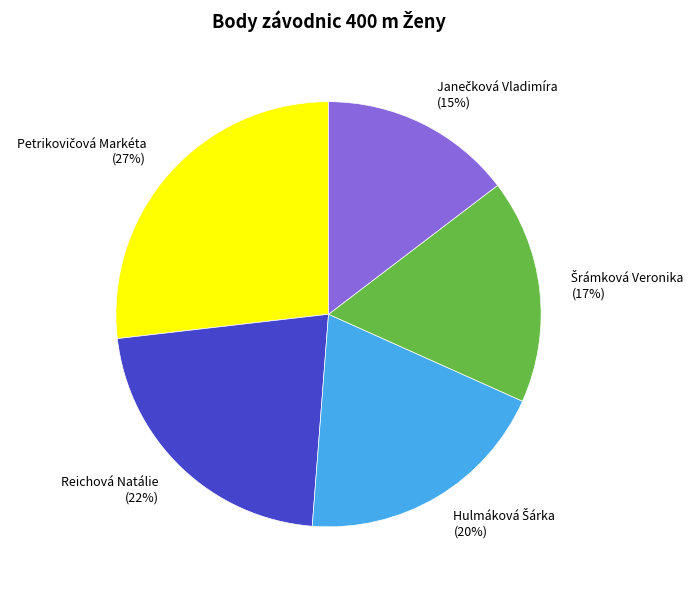

Is there any slice that represents more than half of the pie?

No